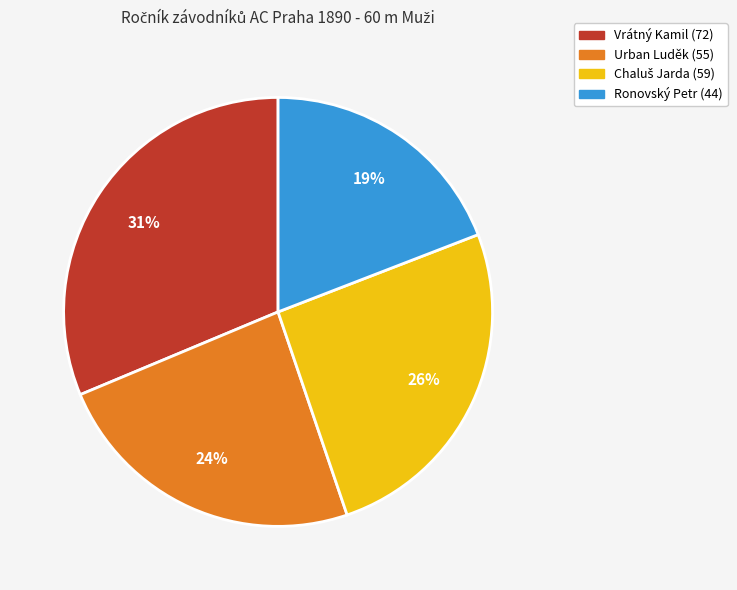

Is it true that Urban Luděk is 24% of the pie?

True